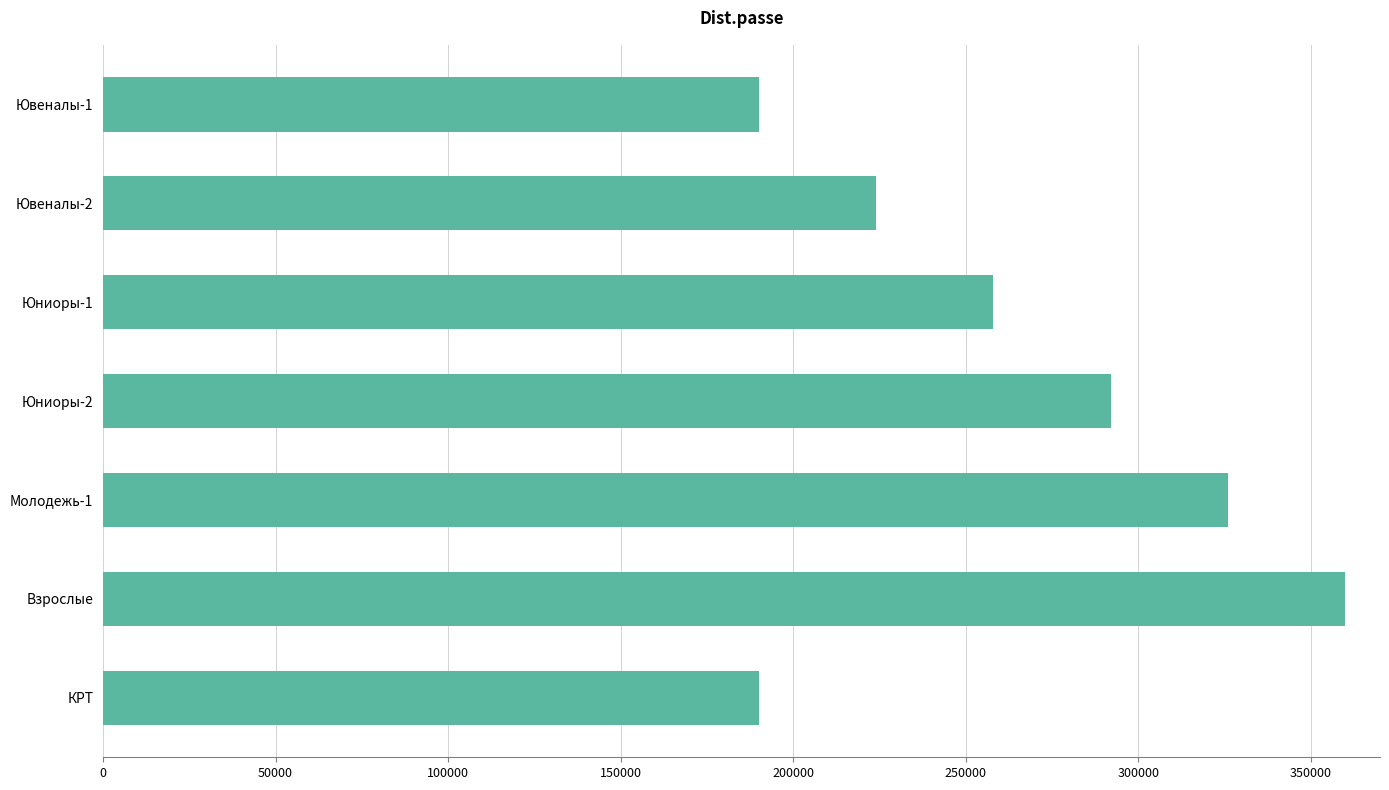

The value at КРТ is 124002. True or false?

False